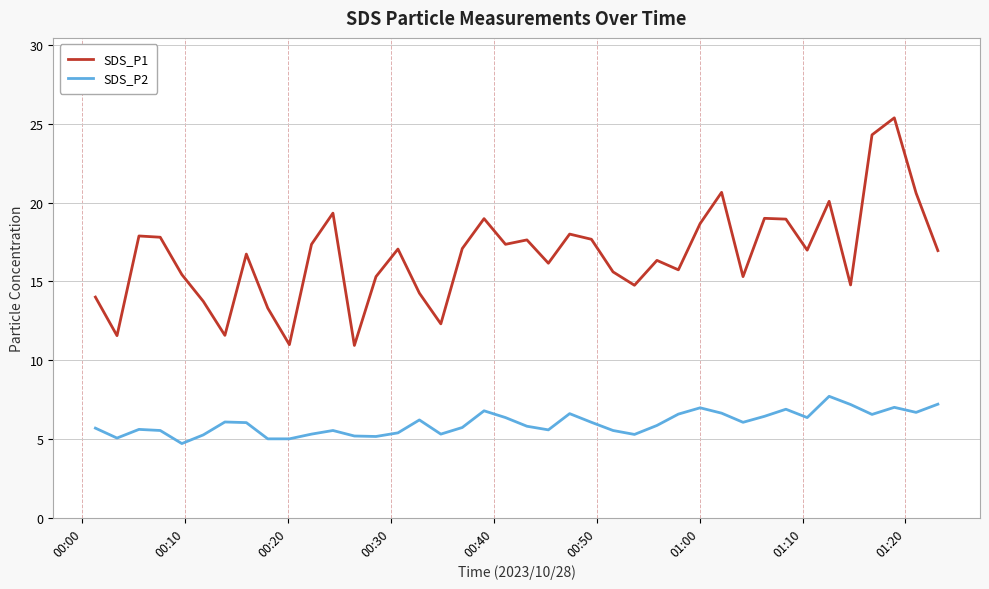

Rank the series by their maximum value, from highest to lowest.

SDS_P1, SDS_P2